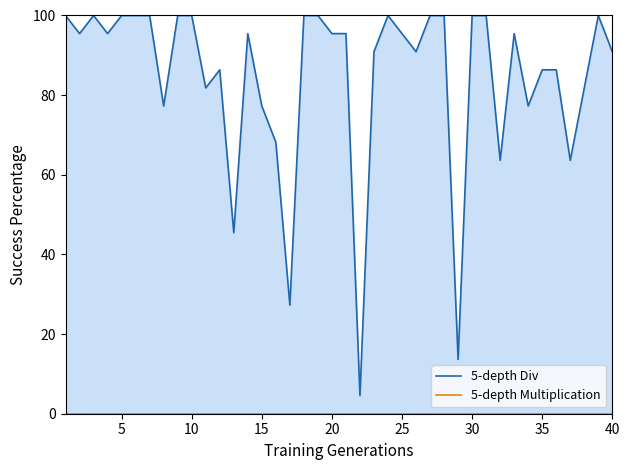

Which series has the widest spread of values?

5-depth Div